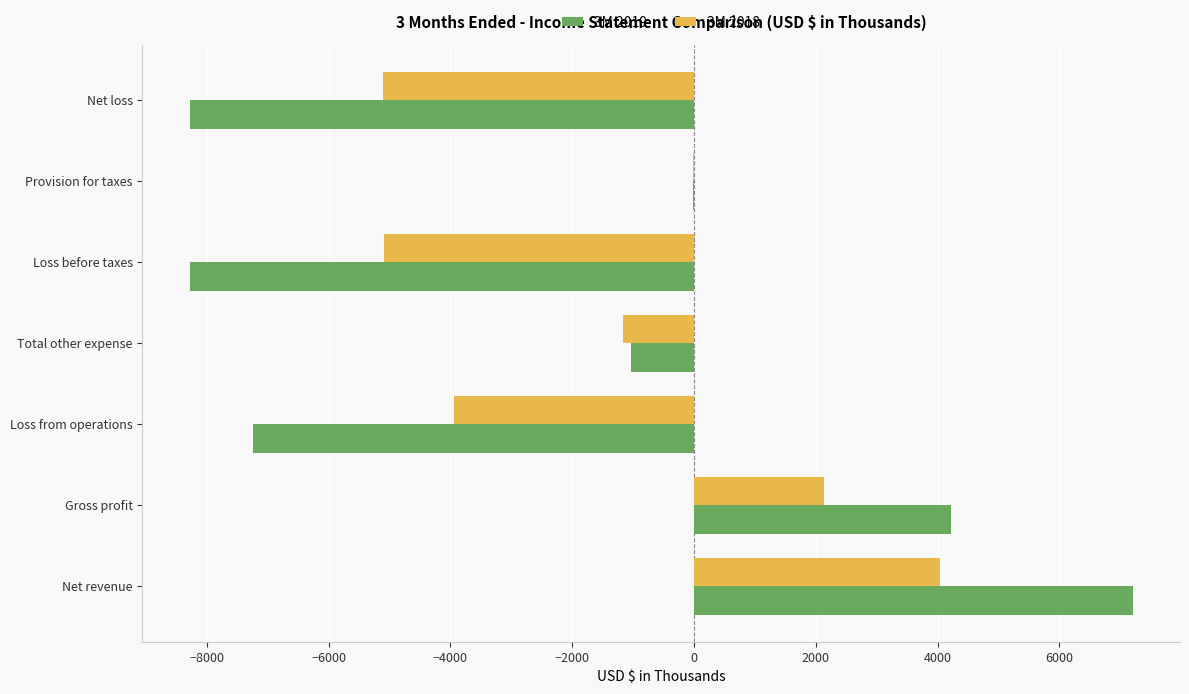

True or false: 3M 2018 has a value of -3939 at Loss from operations.

True